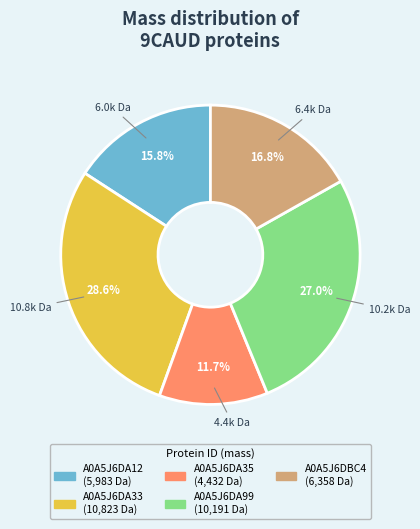

What is the largest slice in the pie chart?

A0A5J6DA33